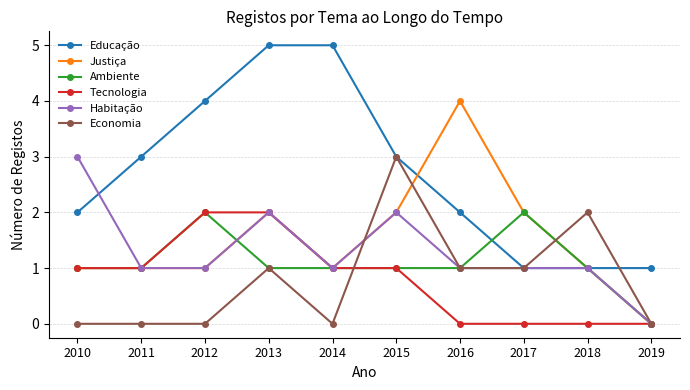

What is the maximum value shown in the chart?

5